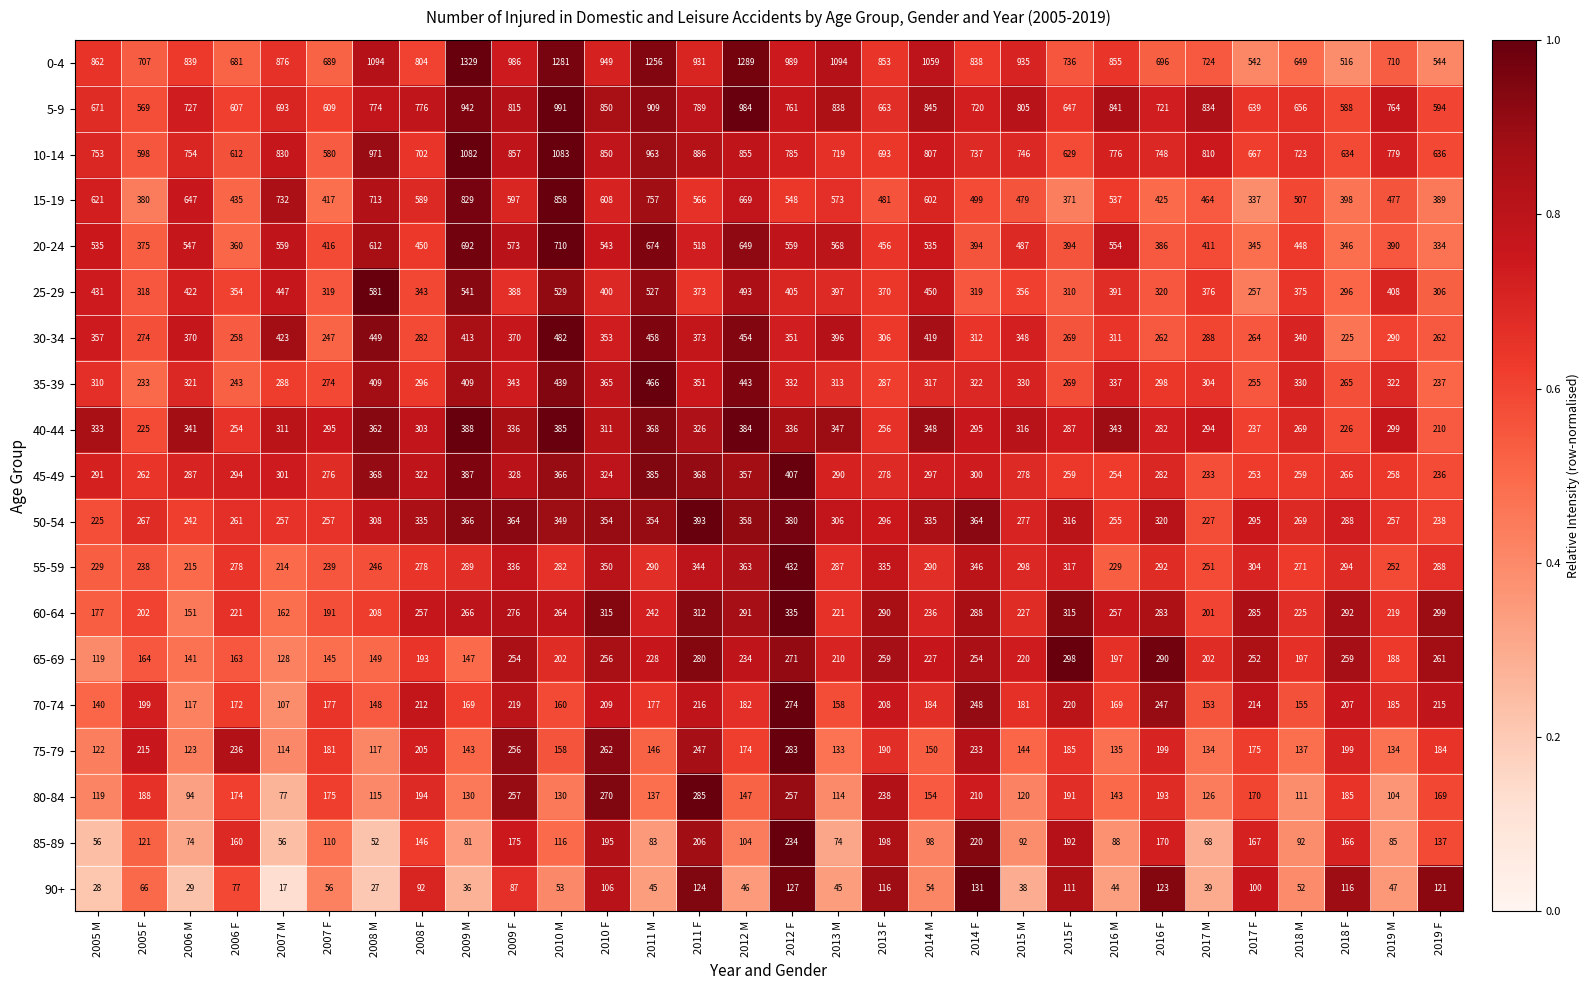

At which label is 5-9 closest to 780?

2008 F